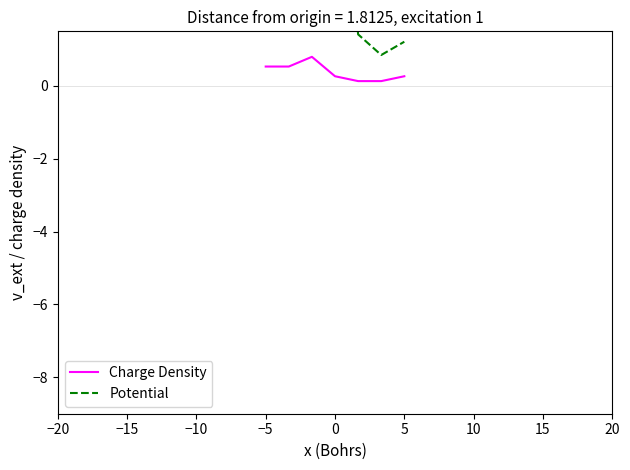

What is the value of the Charge Density point at the 5th from the left?

0.1